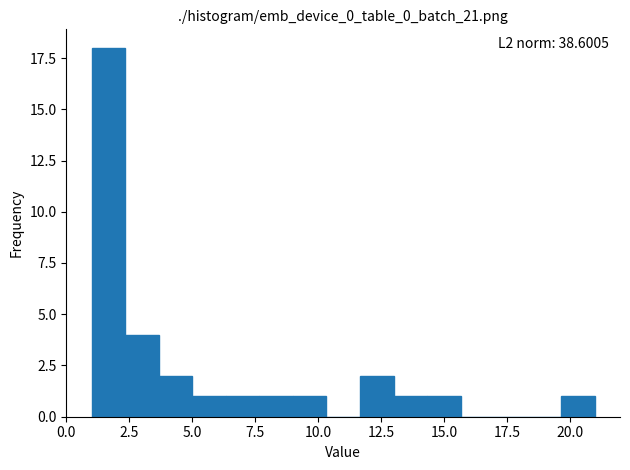

Around what value on the x-axis is the tallest bar? Give the approximate position of its centre, as read against the axis.

1.5